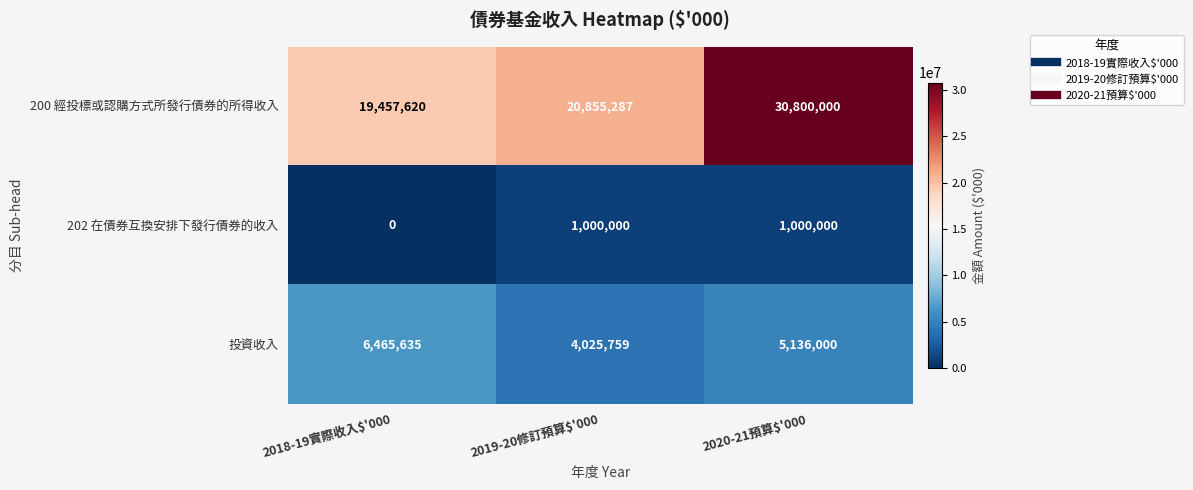

Which series has the largest total across all categories?

200 經投標或認購方式所發行債券的所得收入